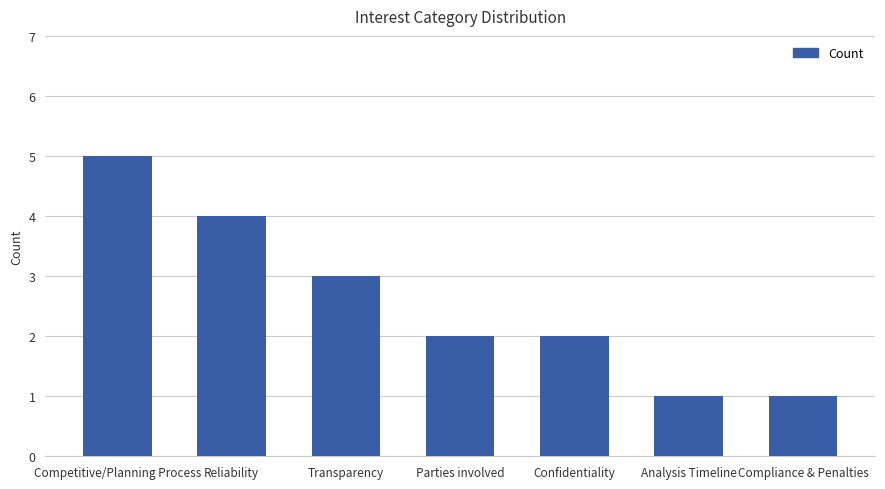

Between Transparency and Confidentiality, which is larger?

Transparency